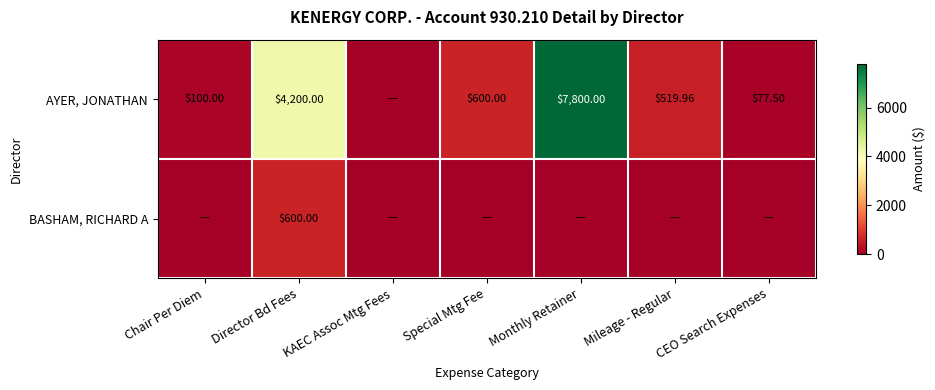

The AYER, JONATHAN series shows 10809.1 at Monthly Retainer. True or false?

False